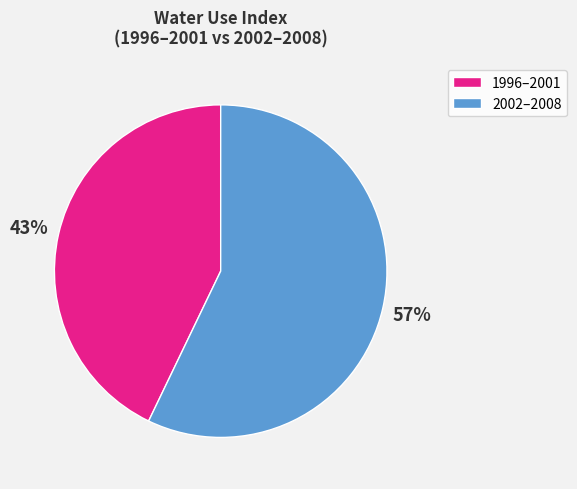

To the nearest percent, what is the average slice percentage?

50%